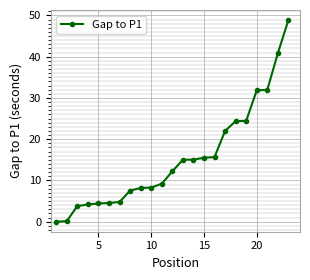

What is the greatest value displayed?

48.9